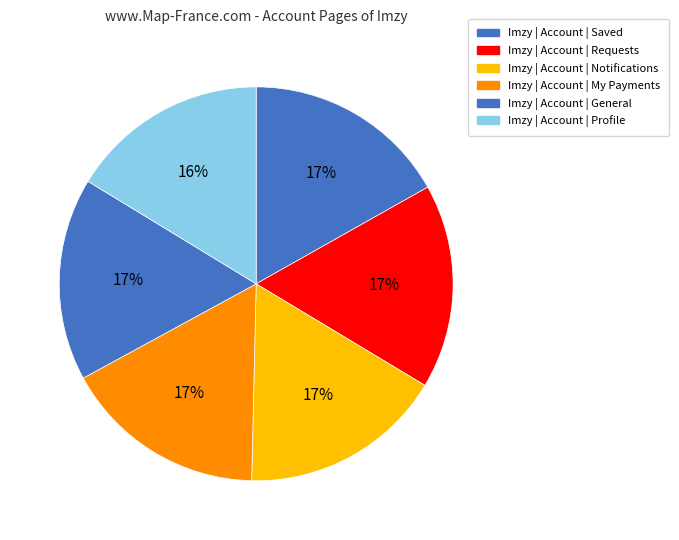

To the nearest percent, what is the difference between the largest and smallest slice percentages?

1%